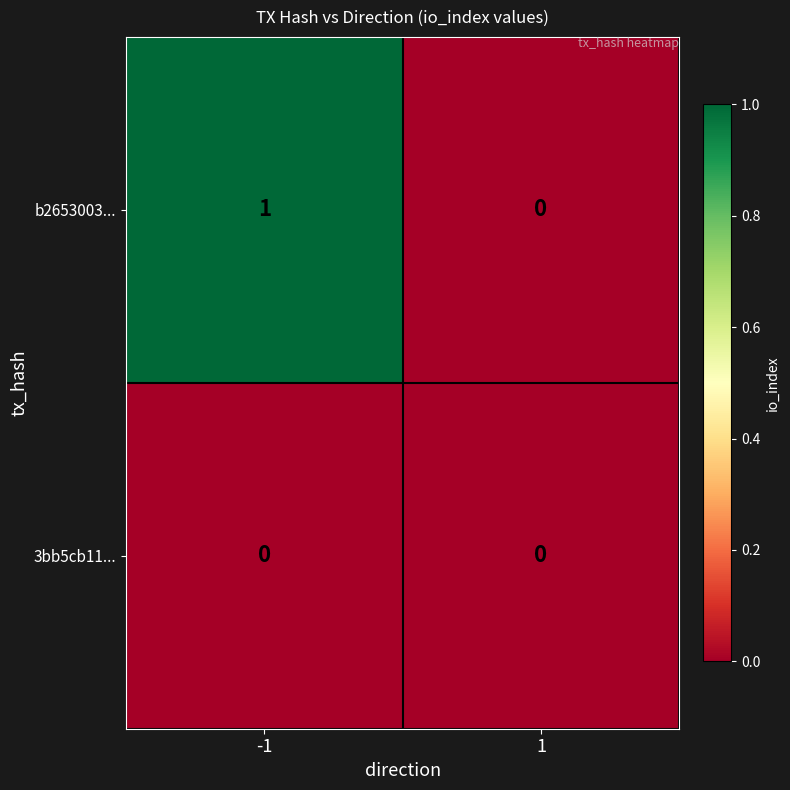

Between -1 and 1, which series saw the biggest shift?

b2653003...